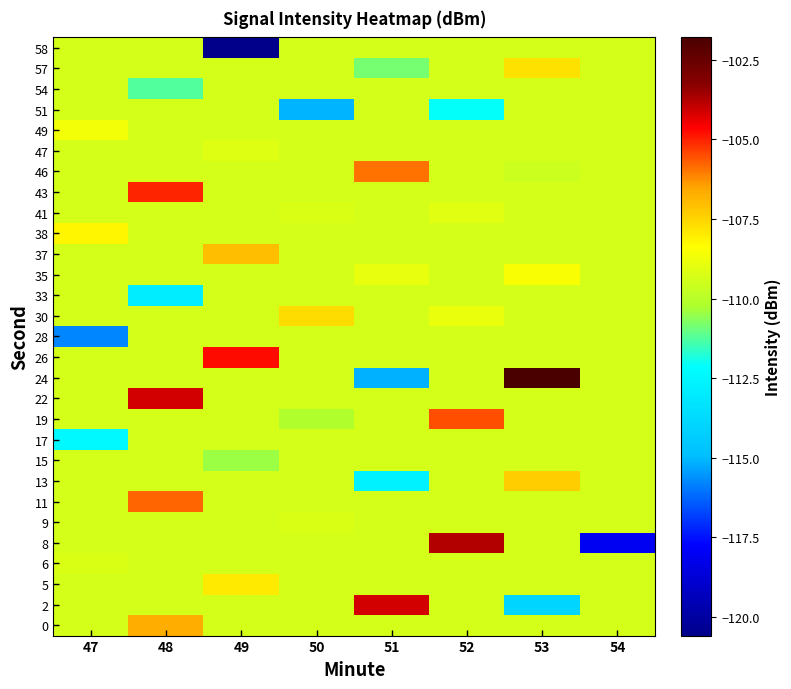

What is the total value across all series at 50?

-3176.4